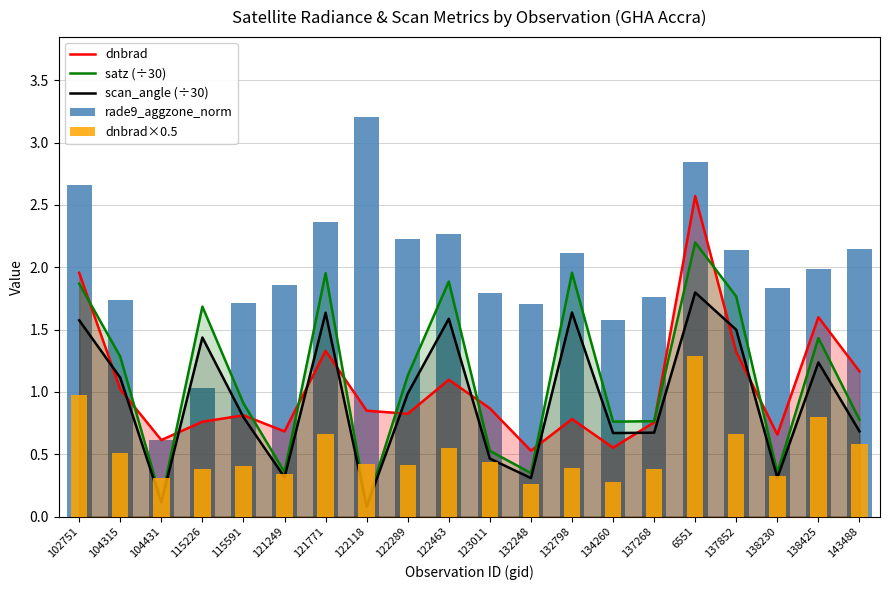

What is the difference between the second highest and second lowest values in the rade9_aggzone_norm series?

1.8